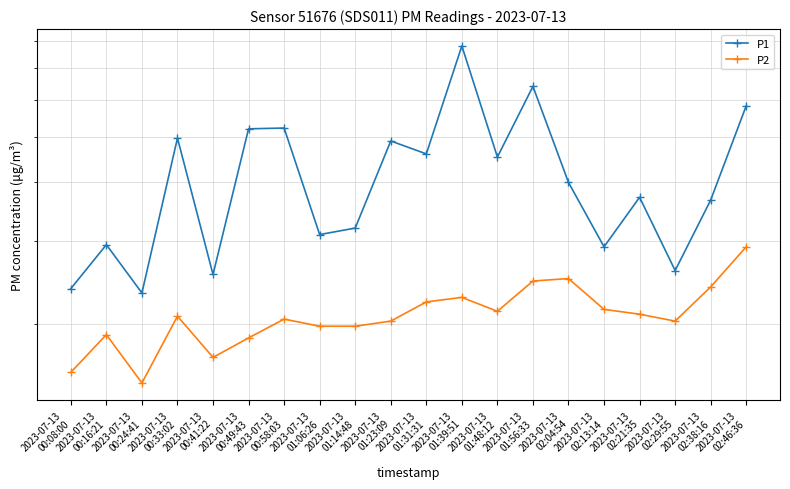

Is the value of P2 at 2023-07-13
00:58:03 greater than the value of P1 at 2023-07-13
01:39:51?

No